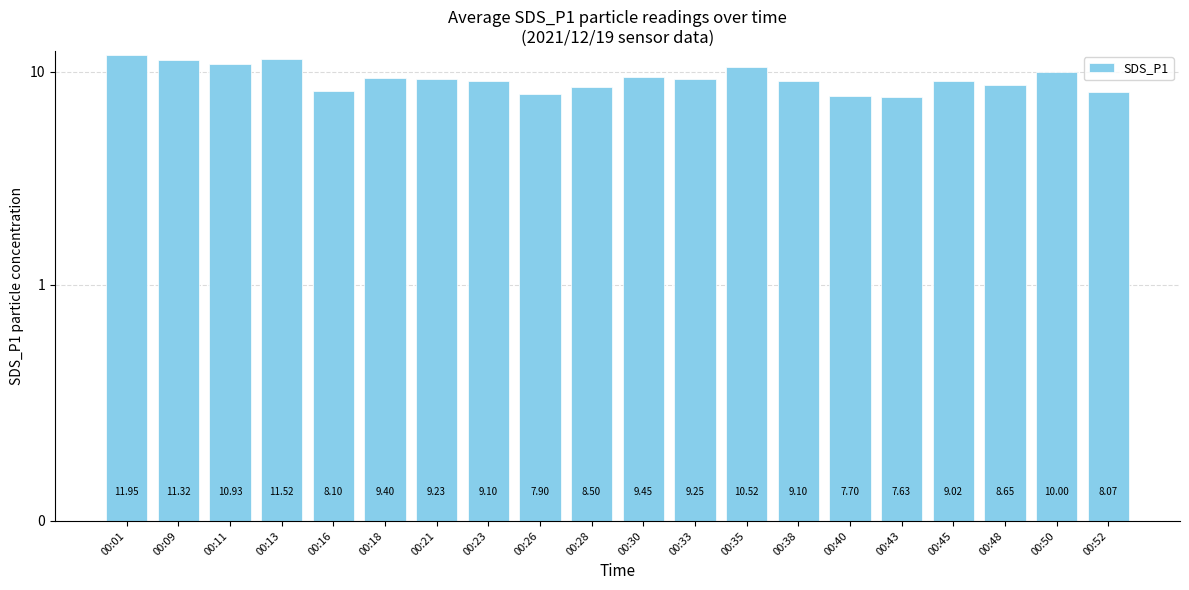

Are the bars grouped side by side (vs. stacked)?

No